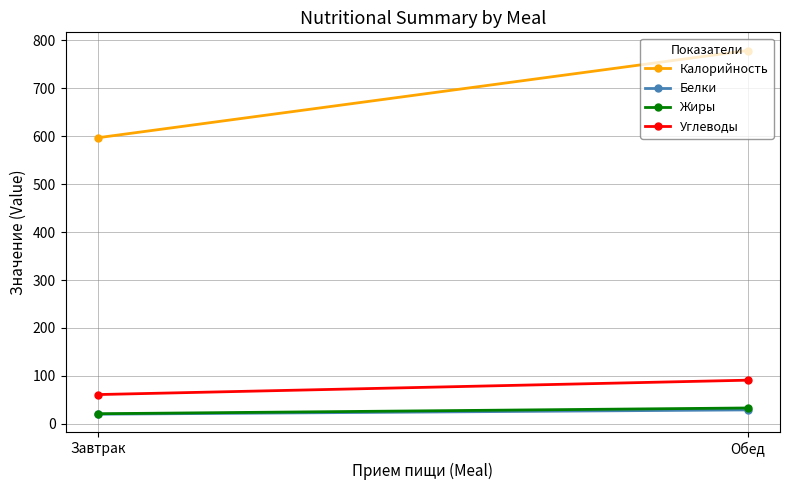

Between Завтрак and Обед, which is larger?

Обед